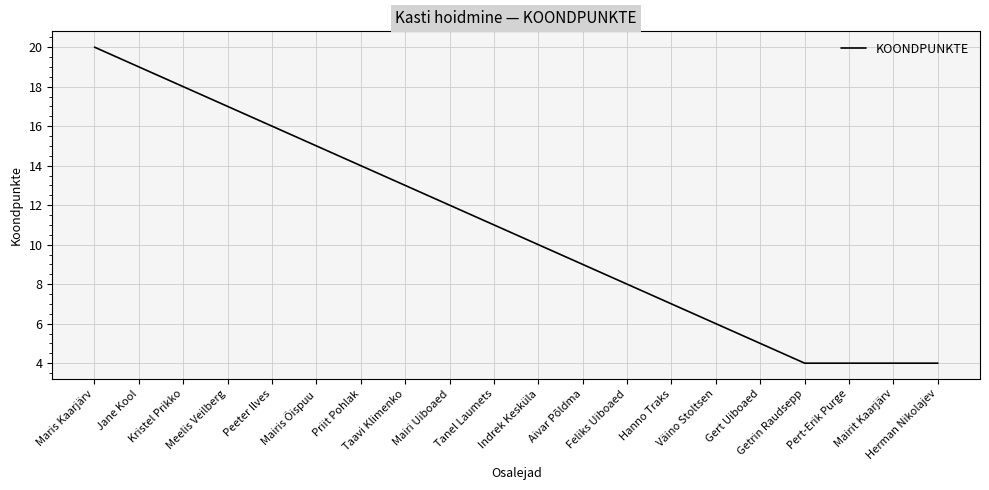

What is the smallest value displayed?

4